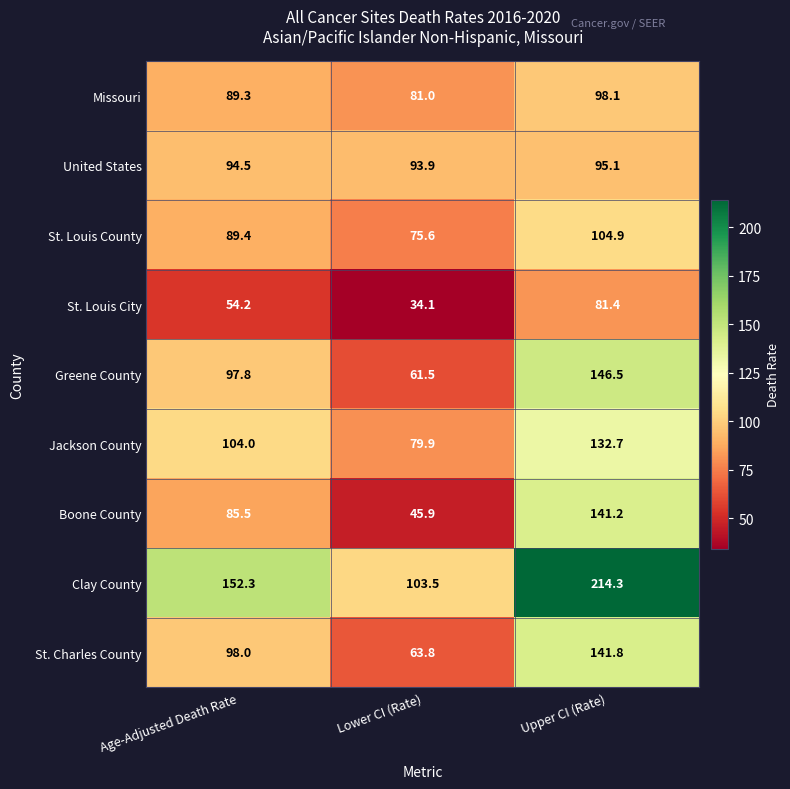

Which category has the highest value across all series?

Upper CI (Rate)